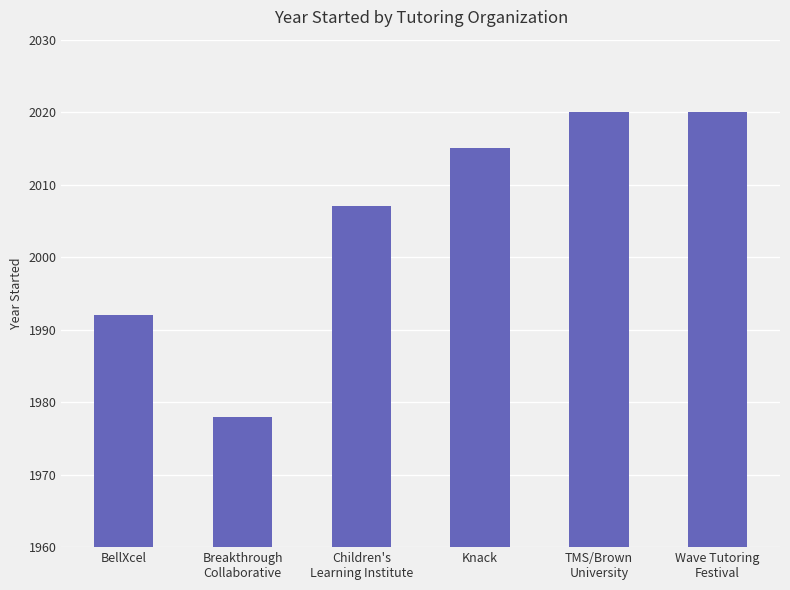

What is the label of the 5th bar from the right?

Breakthrough
Collaborative